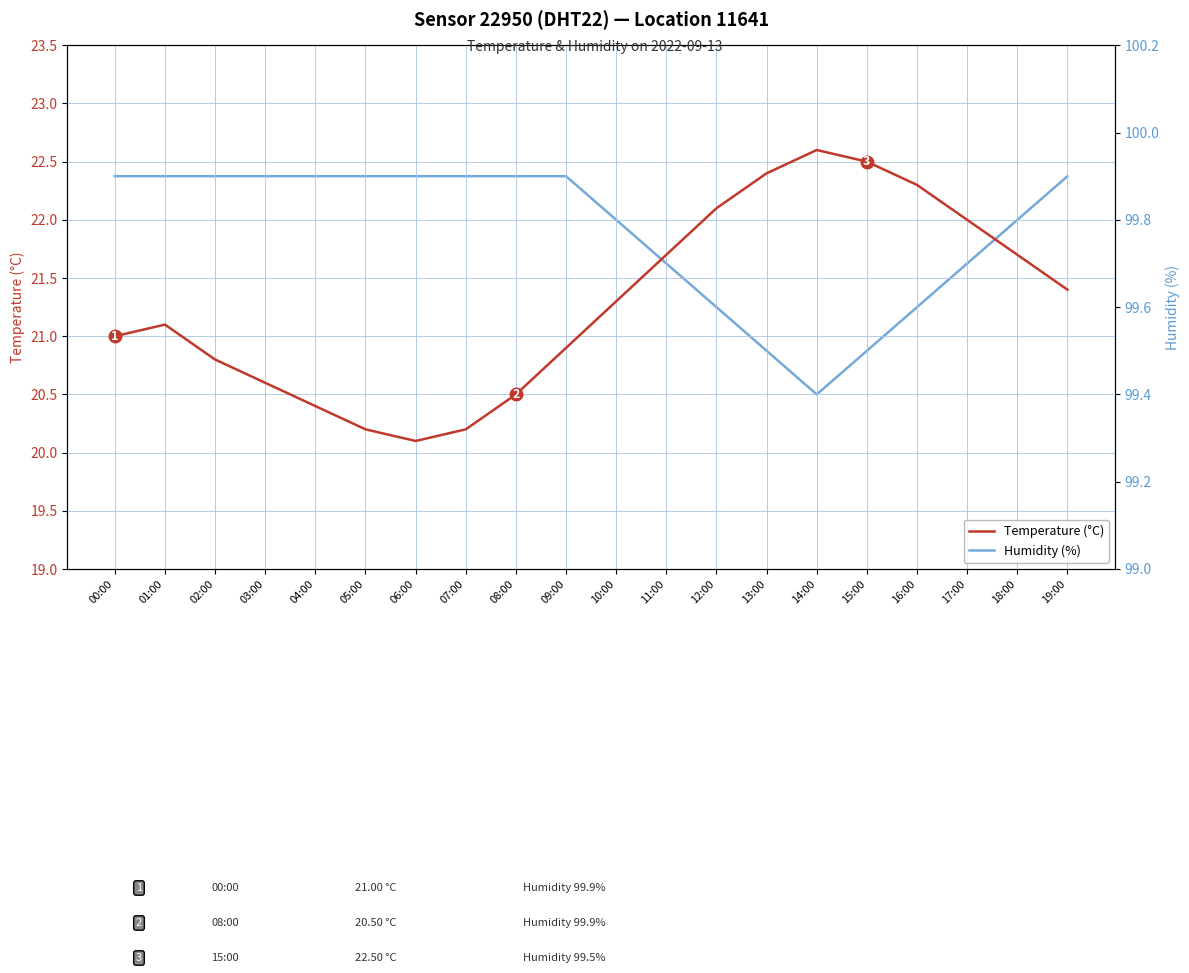

At how many categories does at least one series exceed 27?

20